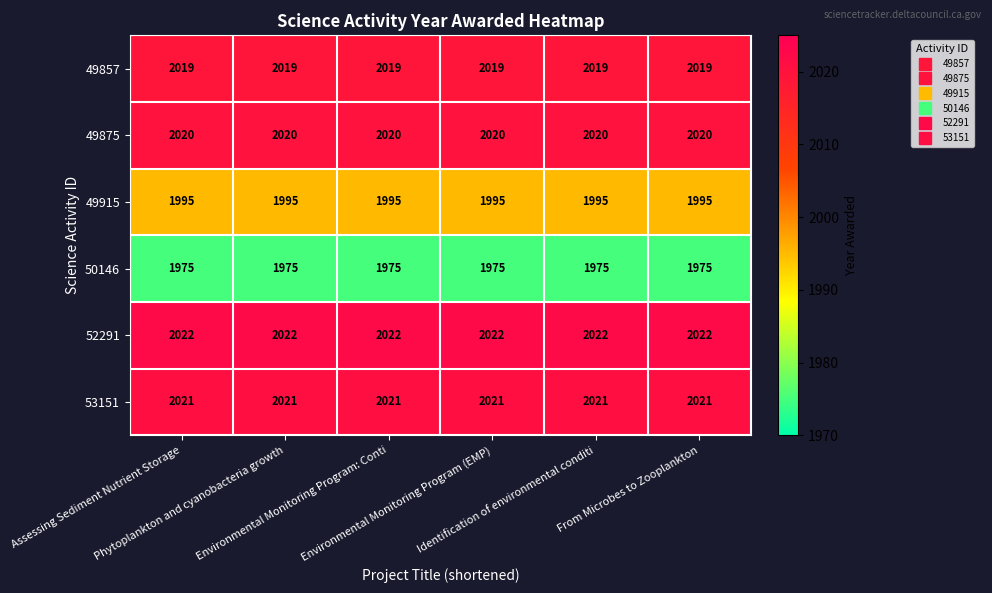

List the series in order of their peak value, lowest first.

50146, 49915, 49857, 49875, 53151, 52291